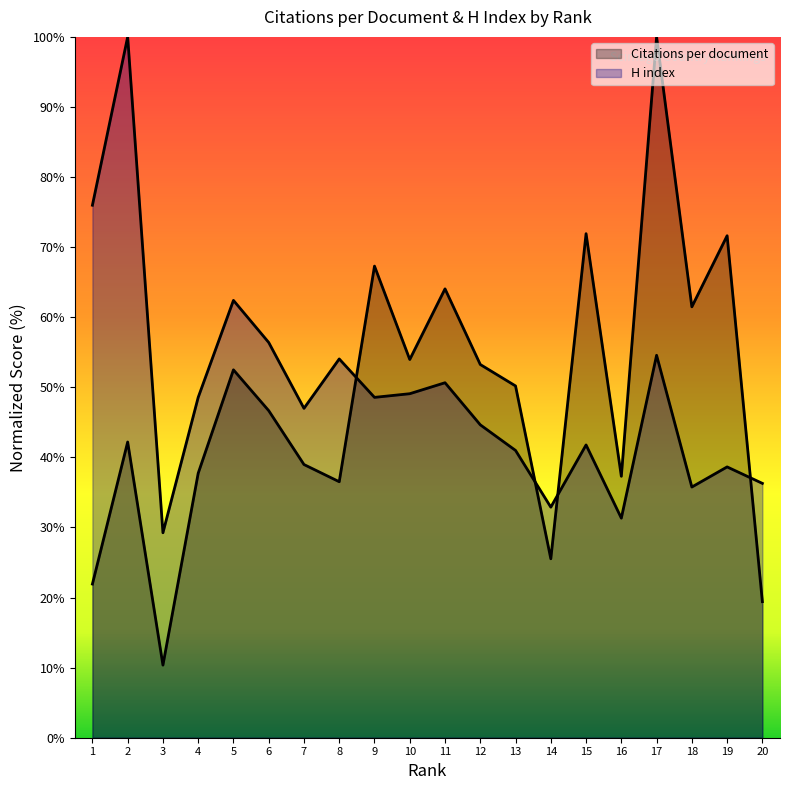

Reading left to right, extract all data points from this chart.

Citations per document: 21.9	42.2	10.4	37.7	52.5	46.7	39.0	36.5	67.3	54.0	64.0	53.3	50.2	25.5	71.9	37.3	100.0	61.5	71.6	19.4
H index: 76.0	100.0	29.2	48.6	62.4	56.4	47.0	54.0	48.6	49.1	50.7	44.6	41.0	32.9	41.8	31.3	54.6	35.8	38.6	36.3